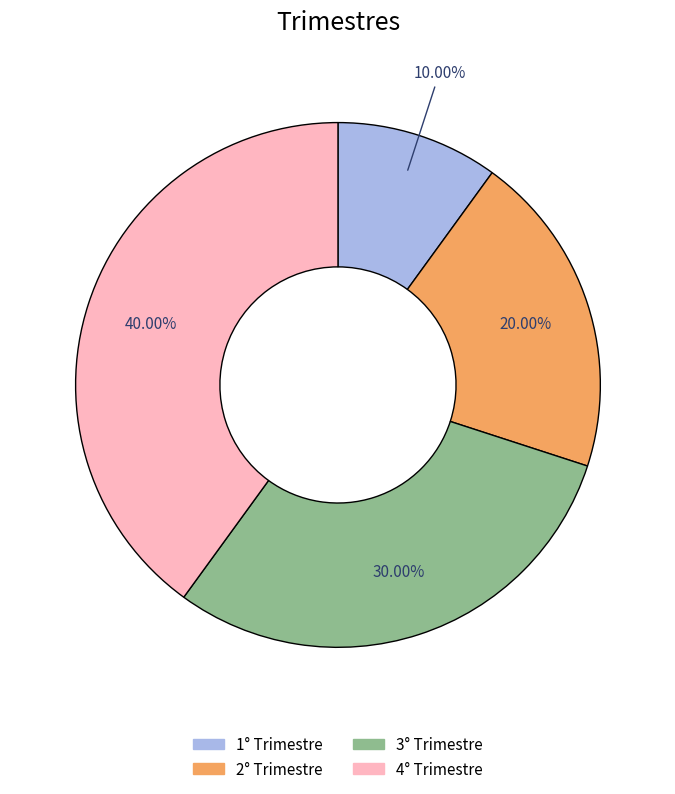

To the nearest percent, what is the difference between the largest and smallest slice percentages?

30%